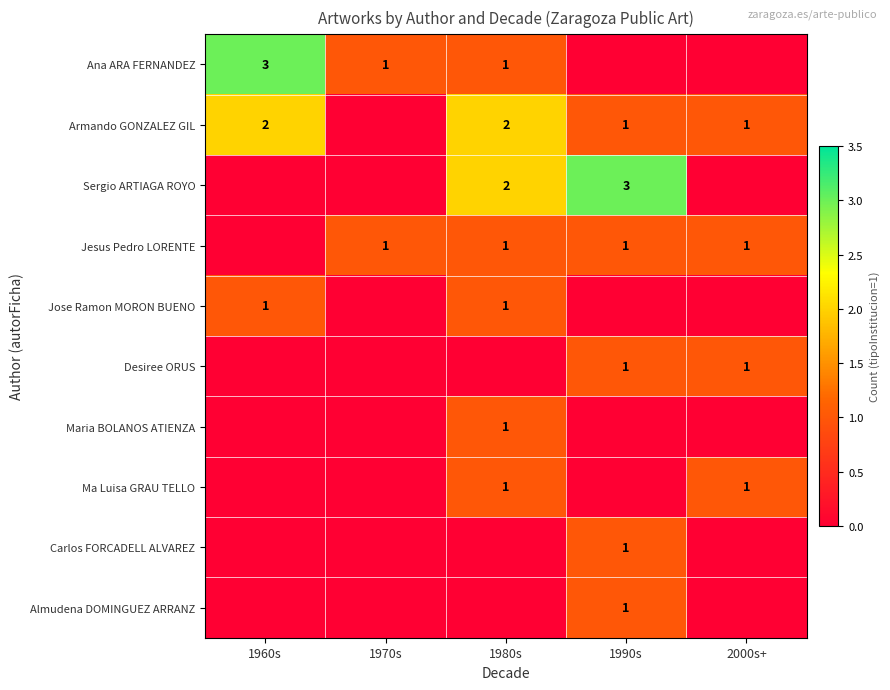

At which category is the sum across all series the highest?

1980s